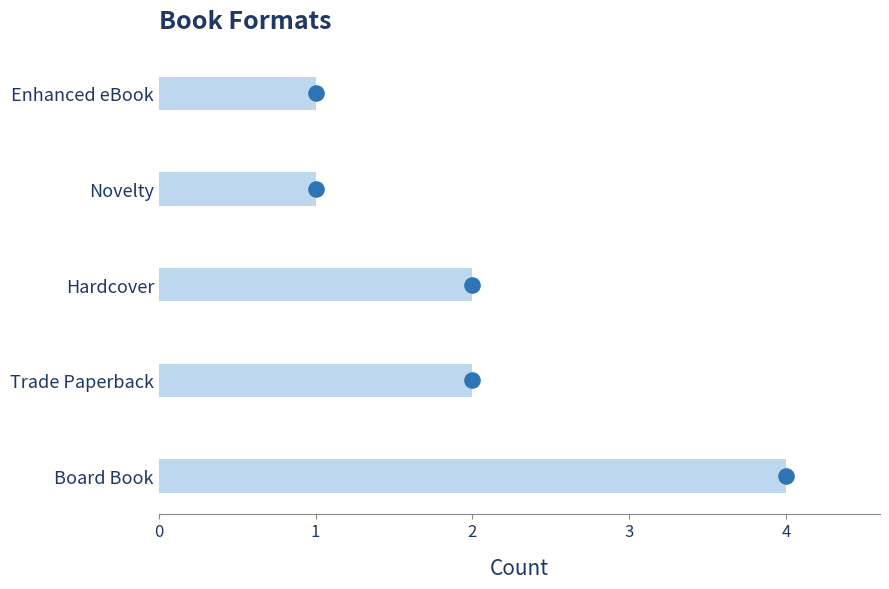

What is the change in value from Board Book to Novelty?

-3